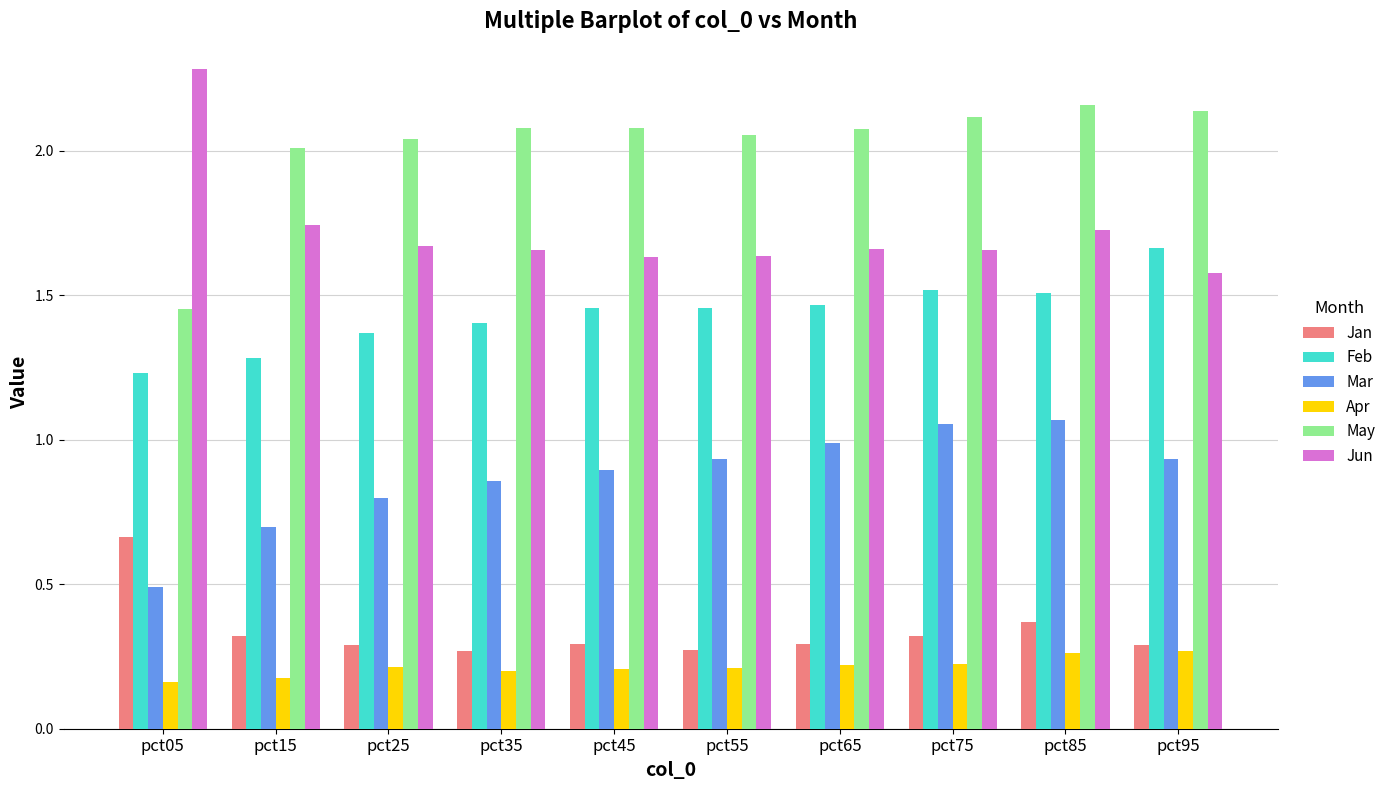

At which category is the sum across all series the highest?

pct85